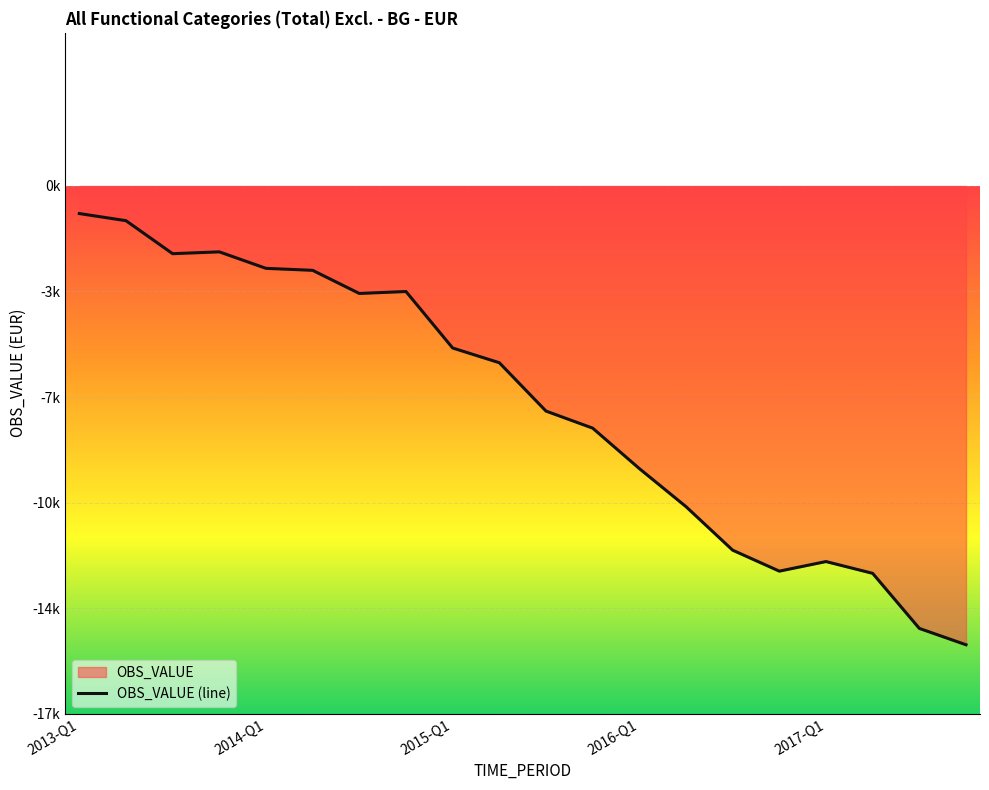

What is the value of the 6th point from the left?

-2755.3